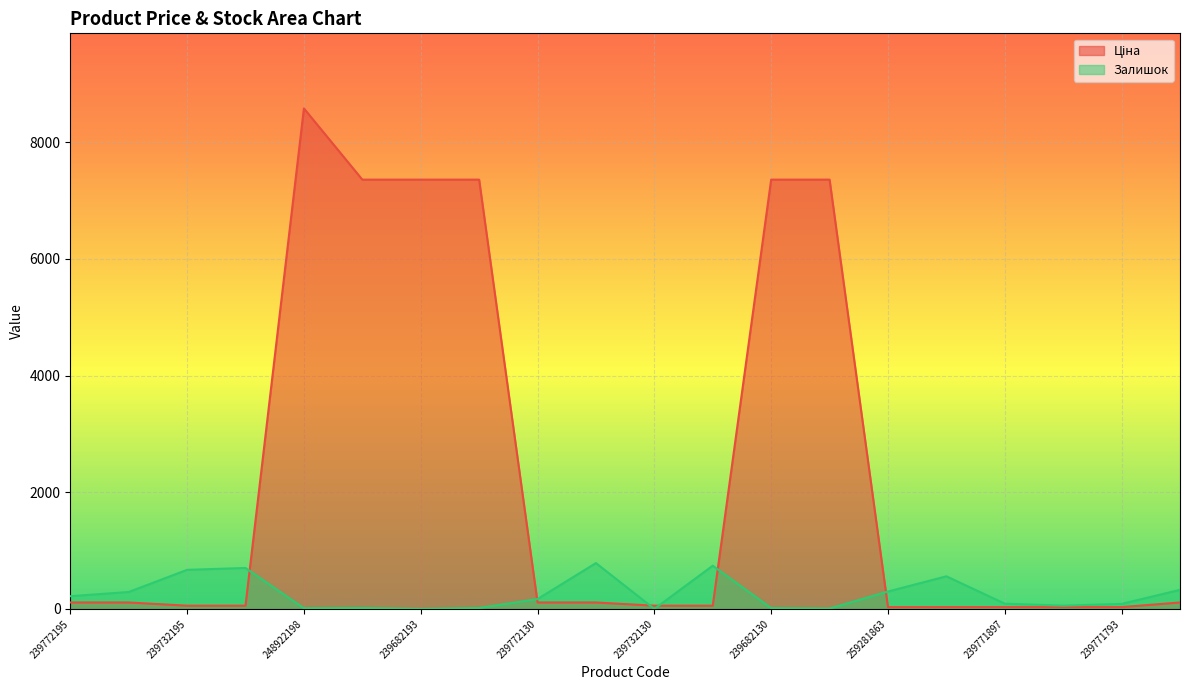

What value does the Залишок series have at 239772129?

786.0